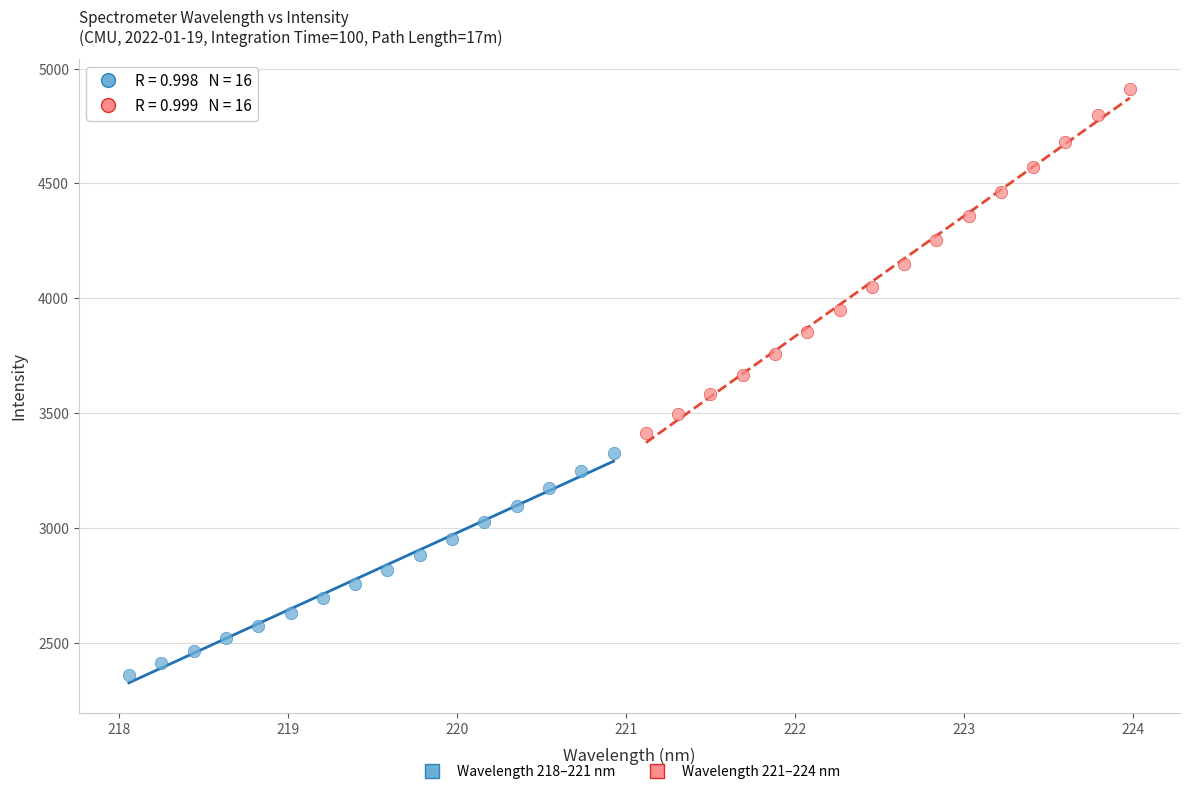

Which series has the widest spread of Y values?

Wavelength 221–224 nm